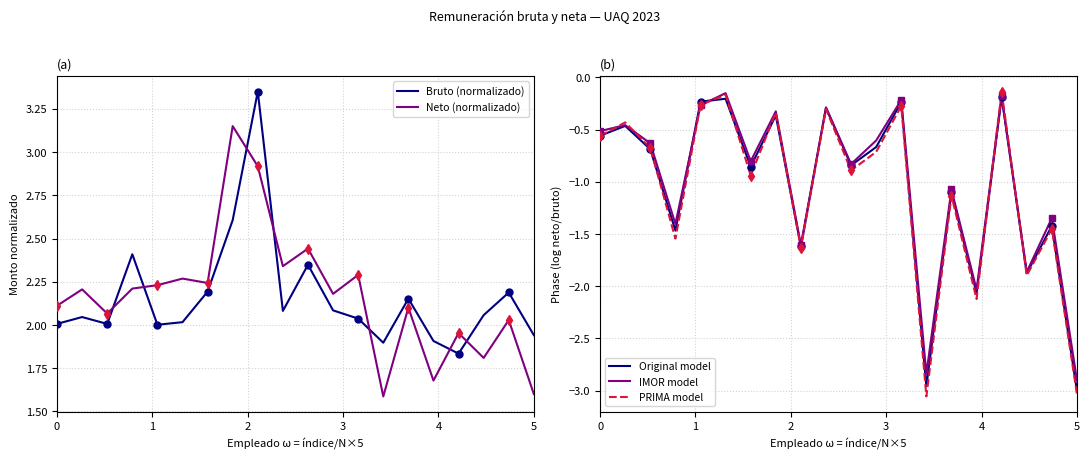

The value of Neto (normalizado) at 5 is 1.6. True or false?

True